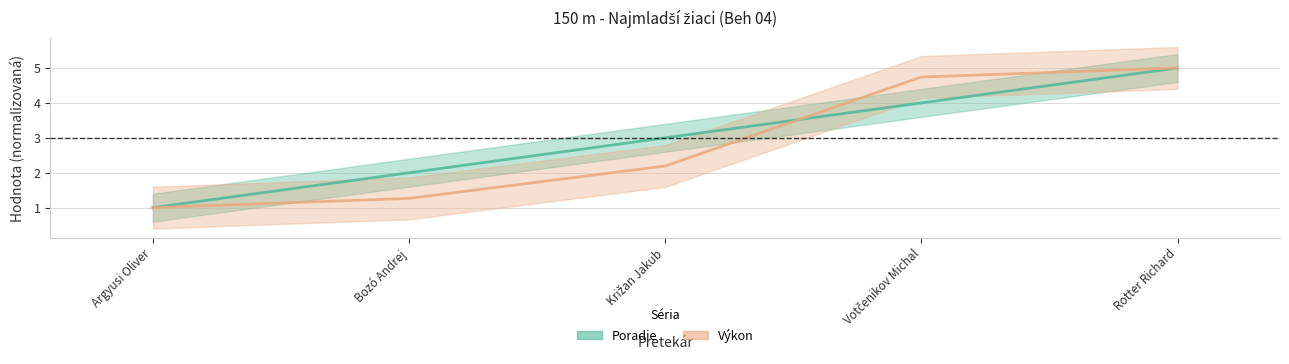

True or false: Poradie and Výkon cross at least once.

True